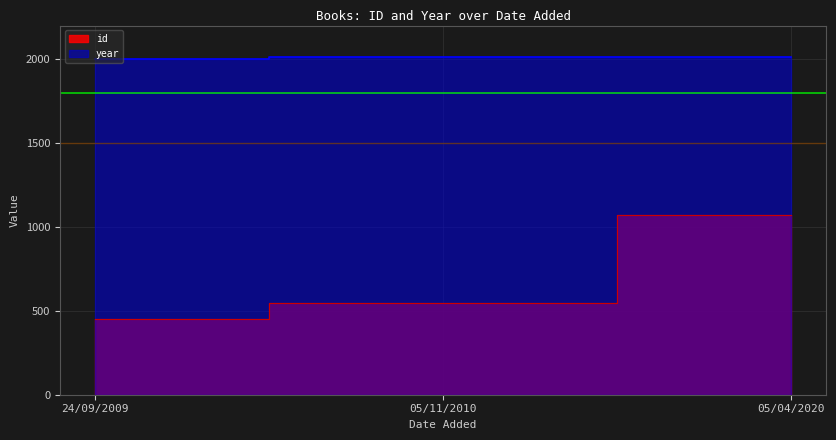

Which category has the highest value in the year series?

05/04/2020